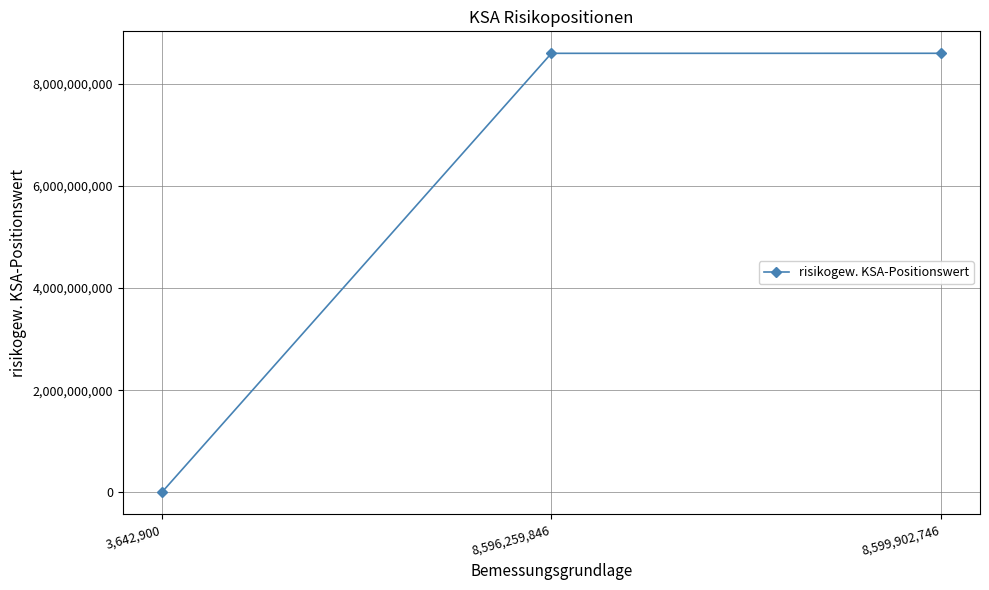

What is the ratio of the value at 8,599,902,746 to the value at 3,642,900?

11799.6